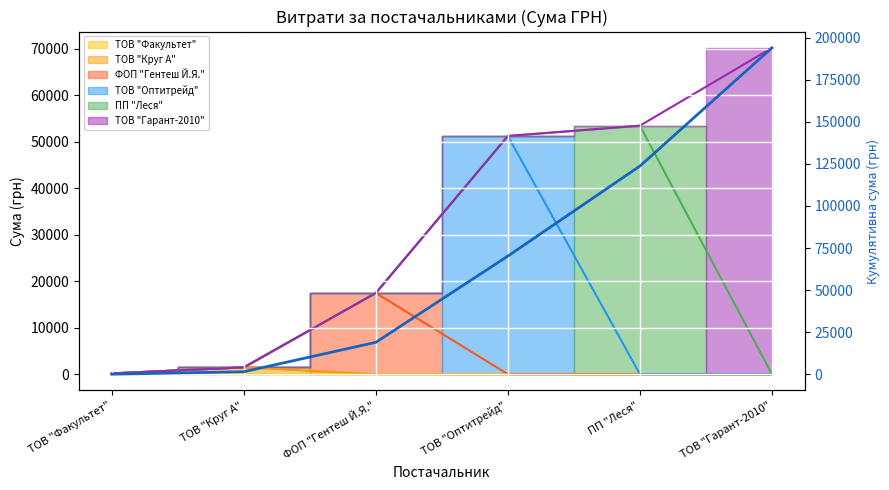

Count the number of categories in the chart.

6